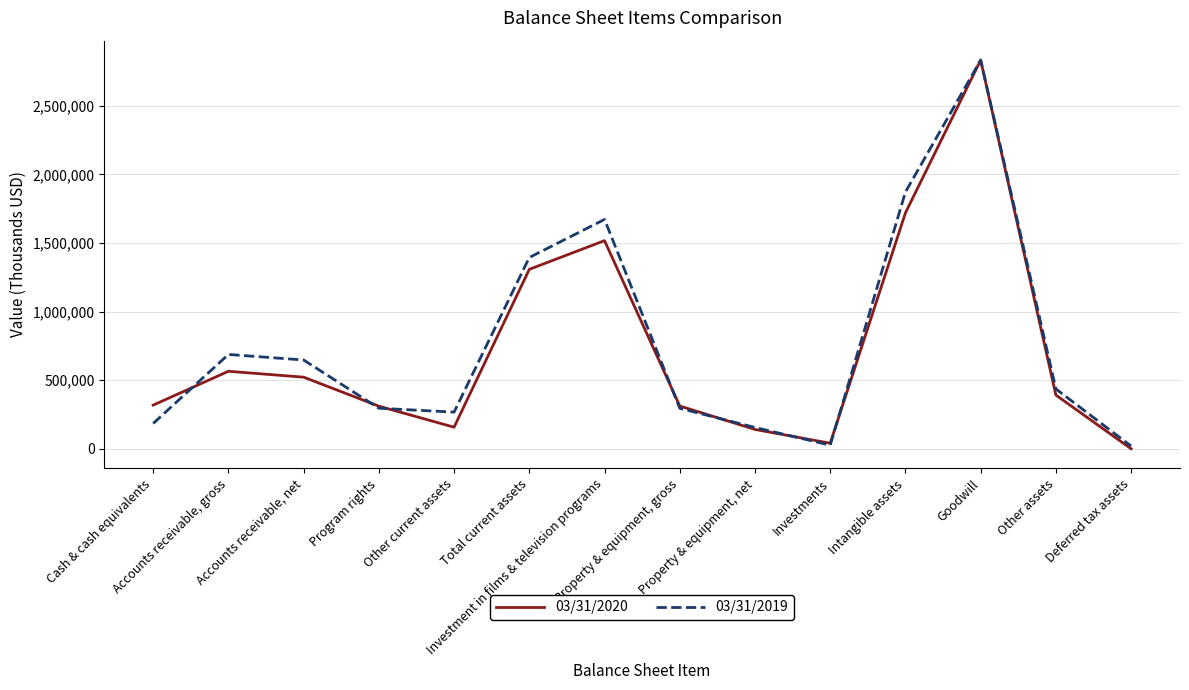

Where does the 03/31/2019 series first go above 436100?

Accounts receivable, gross